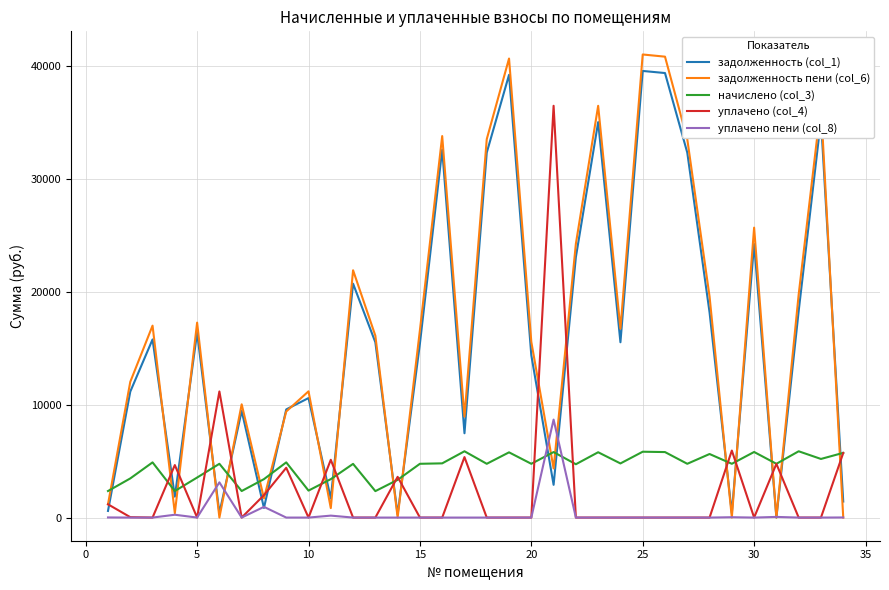

Which series has the widest spread of values?

задолженность пени (col_6)